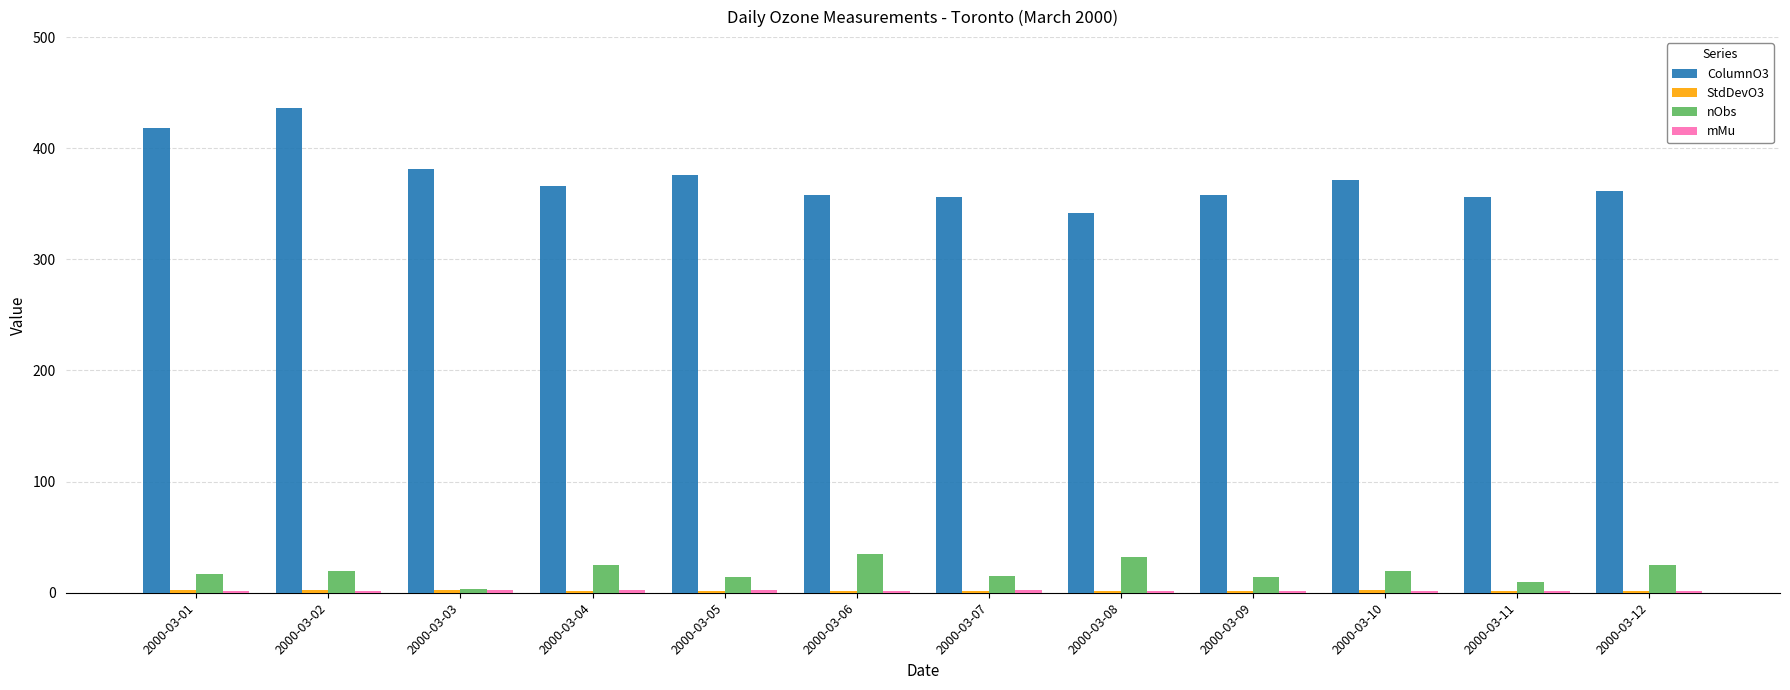

Which series has the largest total across all categories?

ColumnO3